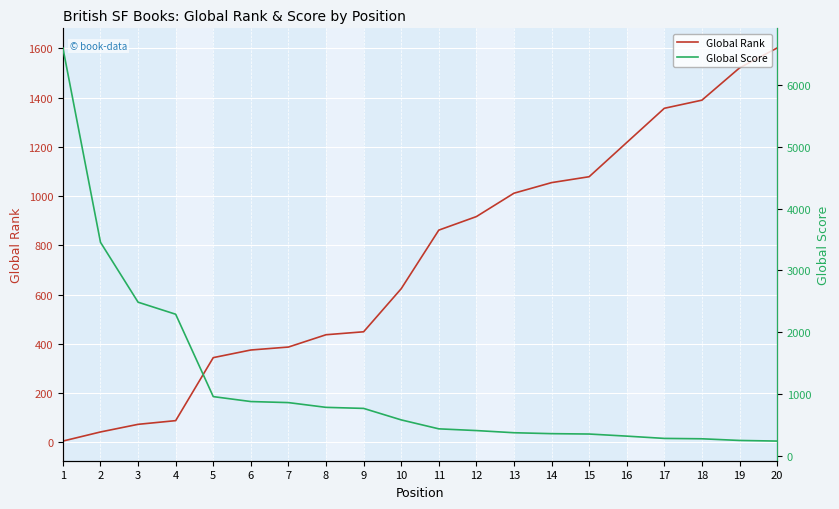

At how many categories does at least one series exceed 1500?

6